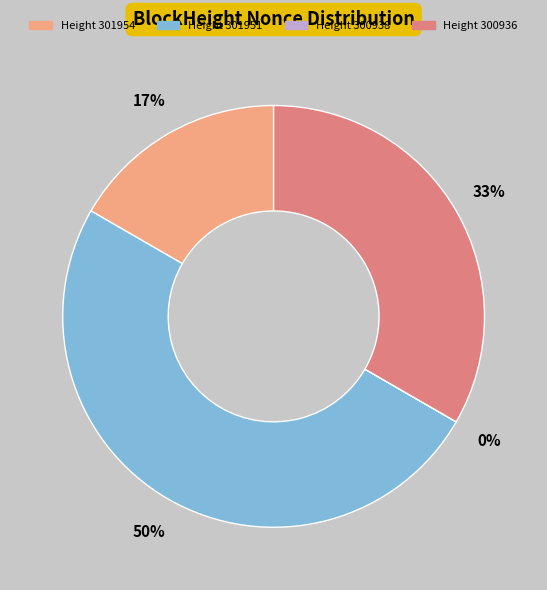

To the nearest percent, what is the average slice percentage?

25%